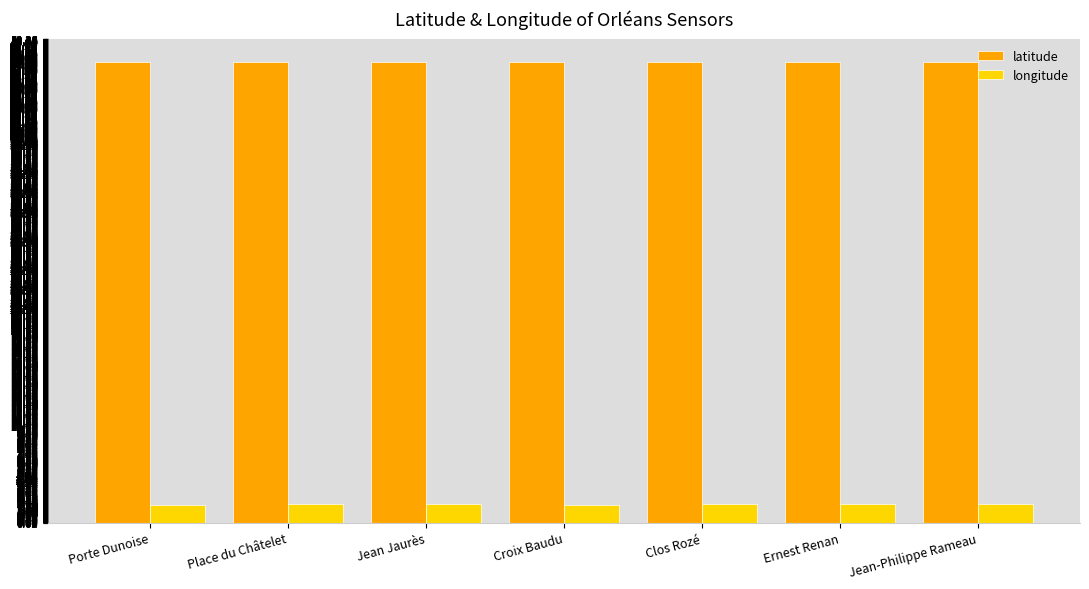

What position from the left is Clos Rozé?

5